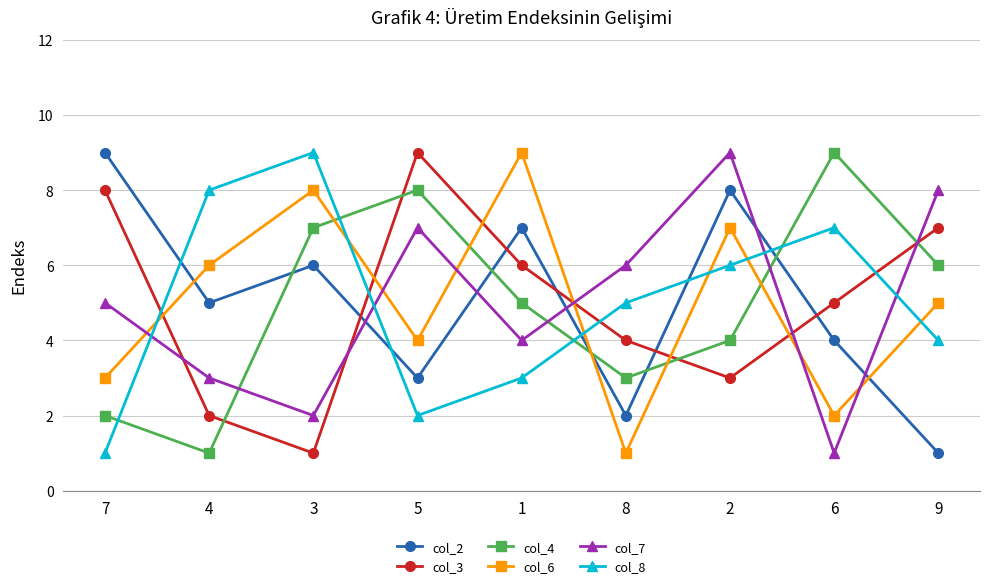

Count the number of data series in this chart.

6